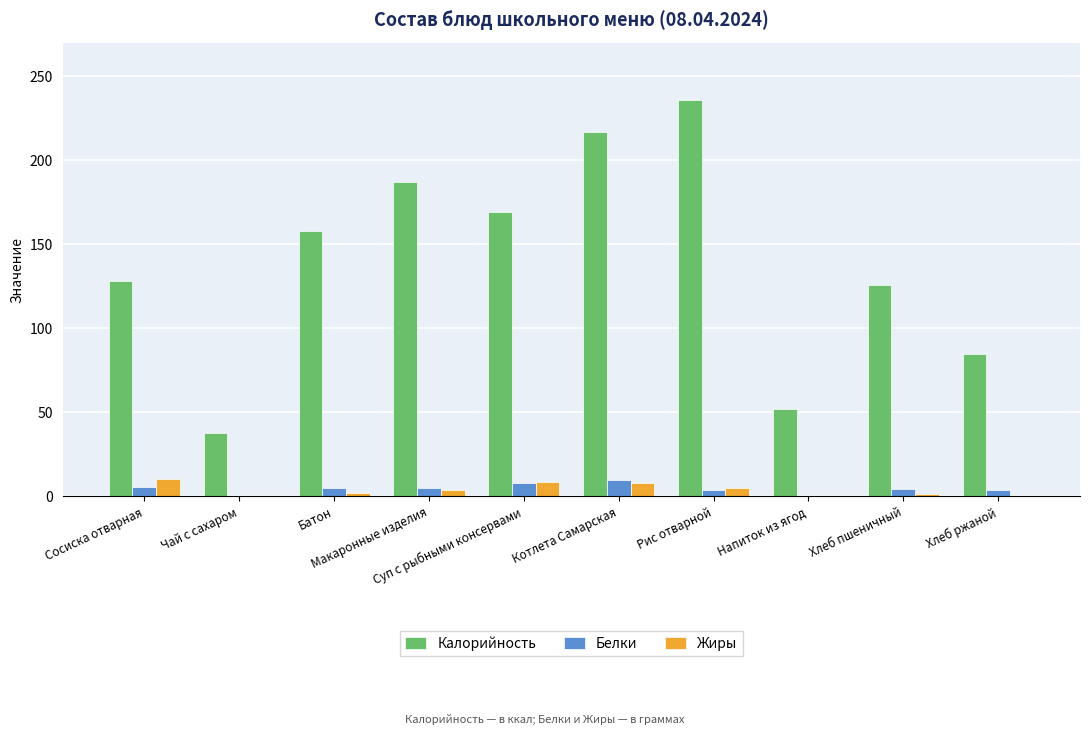

The Калорийность series shows 23.1 at Чай с сахаром. True or false?

False